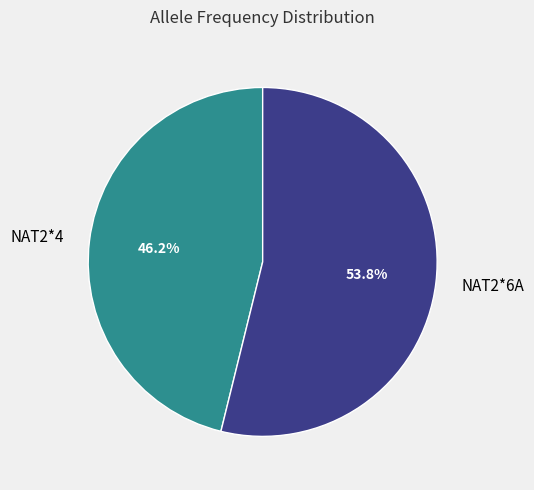

Count the number of slices in the pie.

2